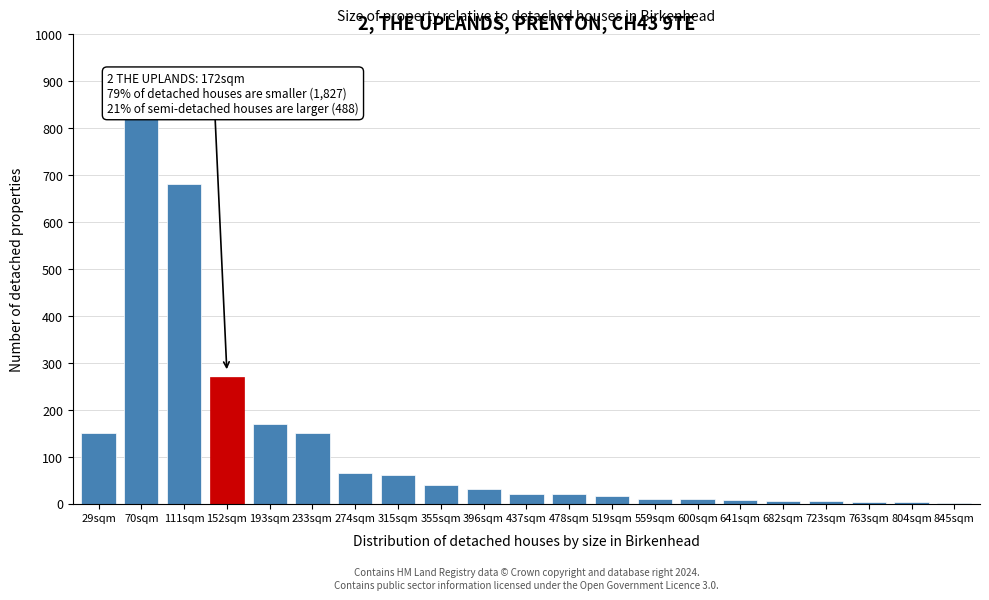

Between 193sqm and 478sqm, which is larger?

193sqm